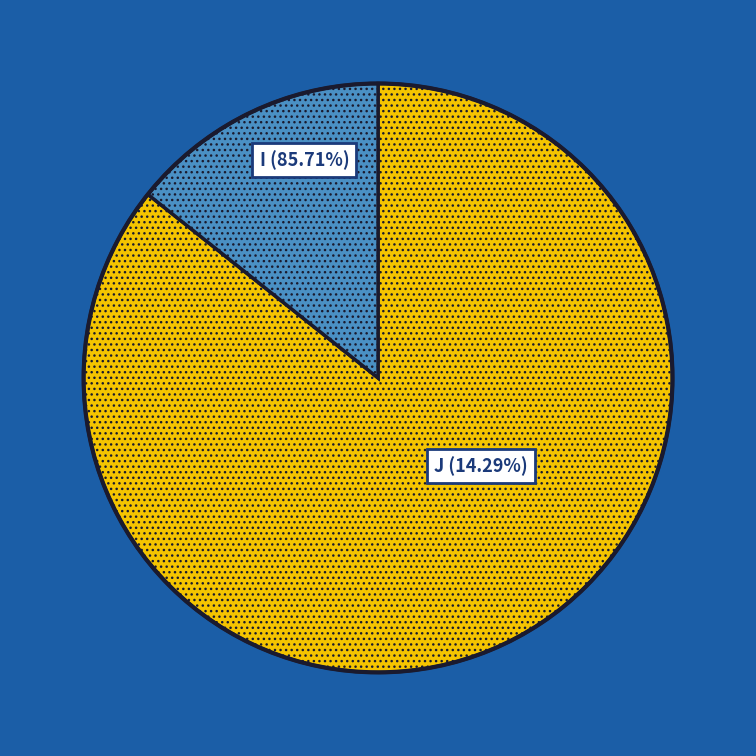

Count the number of slices in the pie.

2